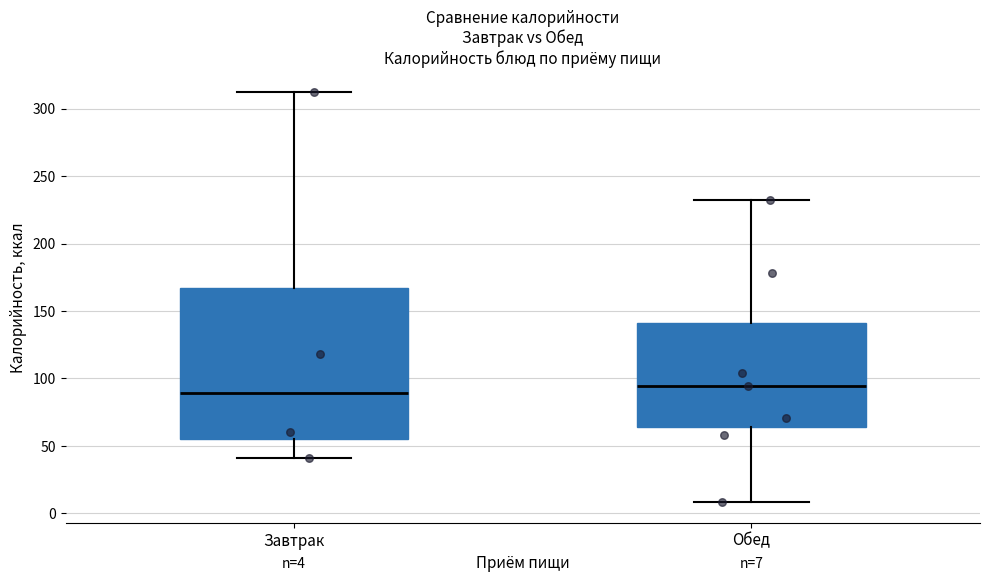

Which box has the highest median line?

Обед